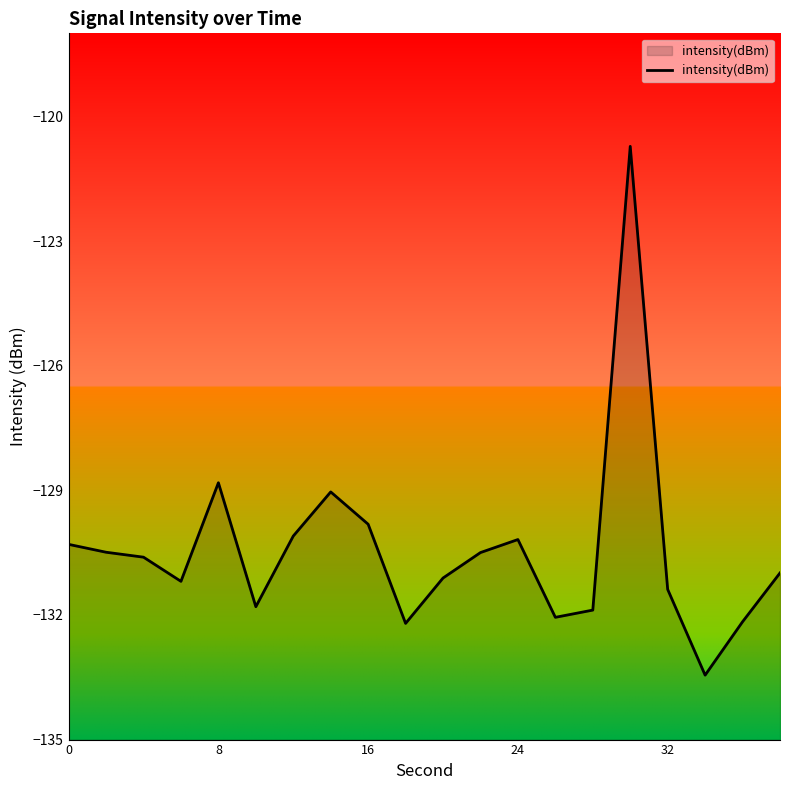

How many data points does each series have?

20